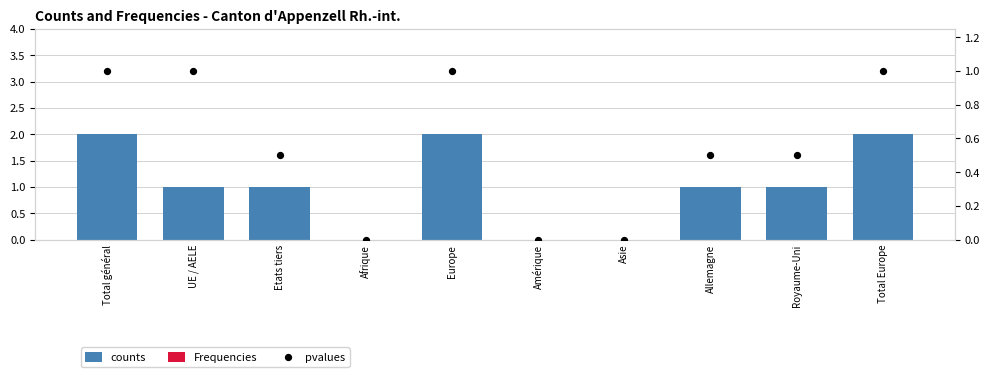

Which series reaches the maximum Y coordinate?

counts